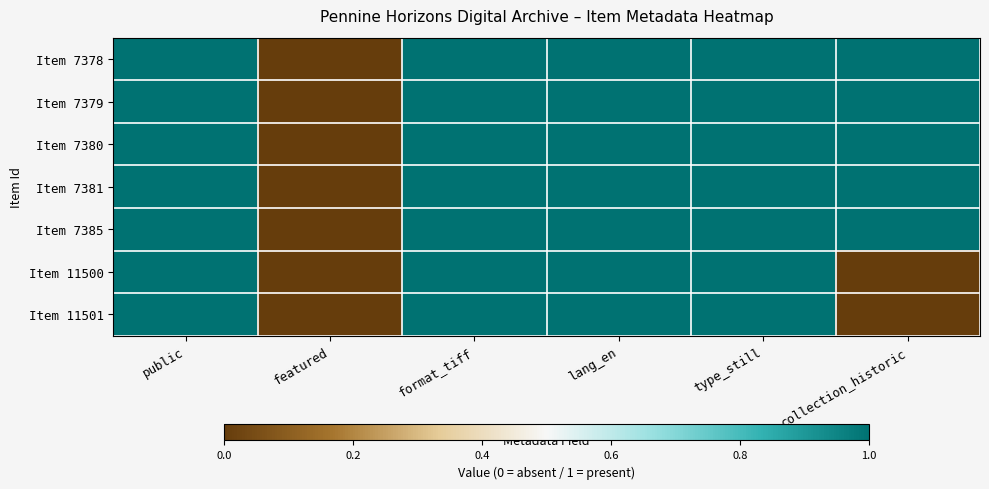

Which series has the widest spread of values?

Item 7378